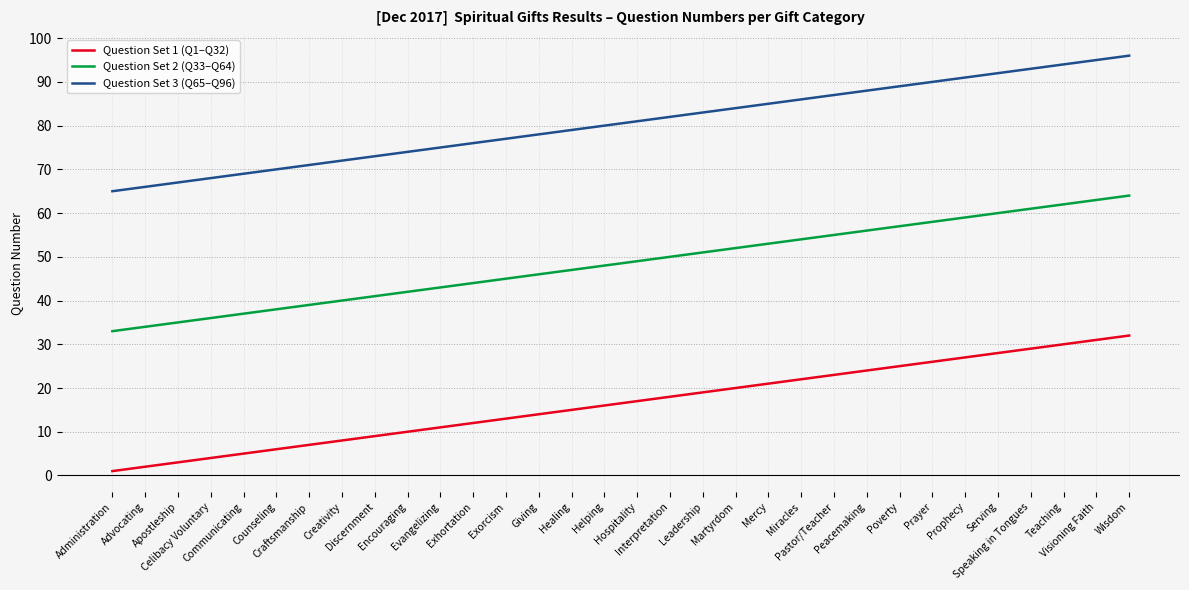

Is the value of Question Set 2 (Q33–Q64) at Helping greater than the value of Question Set 3 (Q65–Q96) at Peacemaking?

No